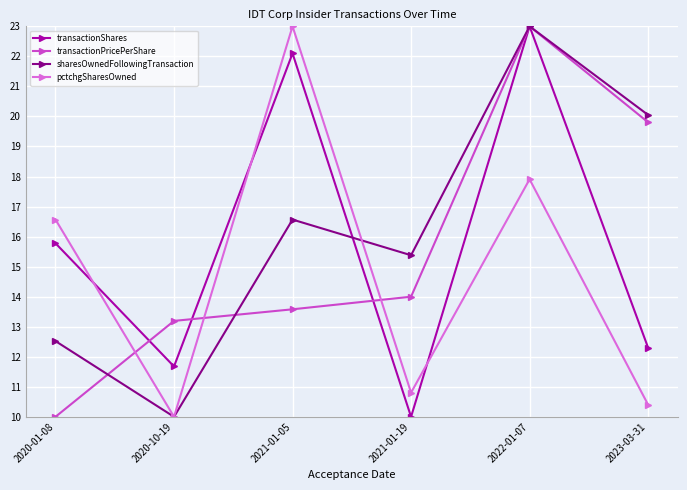

Is it true that sharesOwnedFollowingTransaction equals 6.4 at 2020-01-08?

False